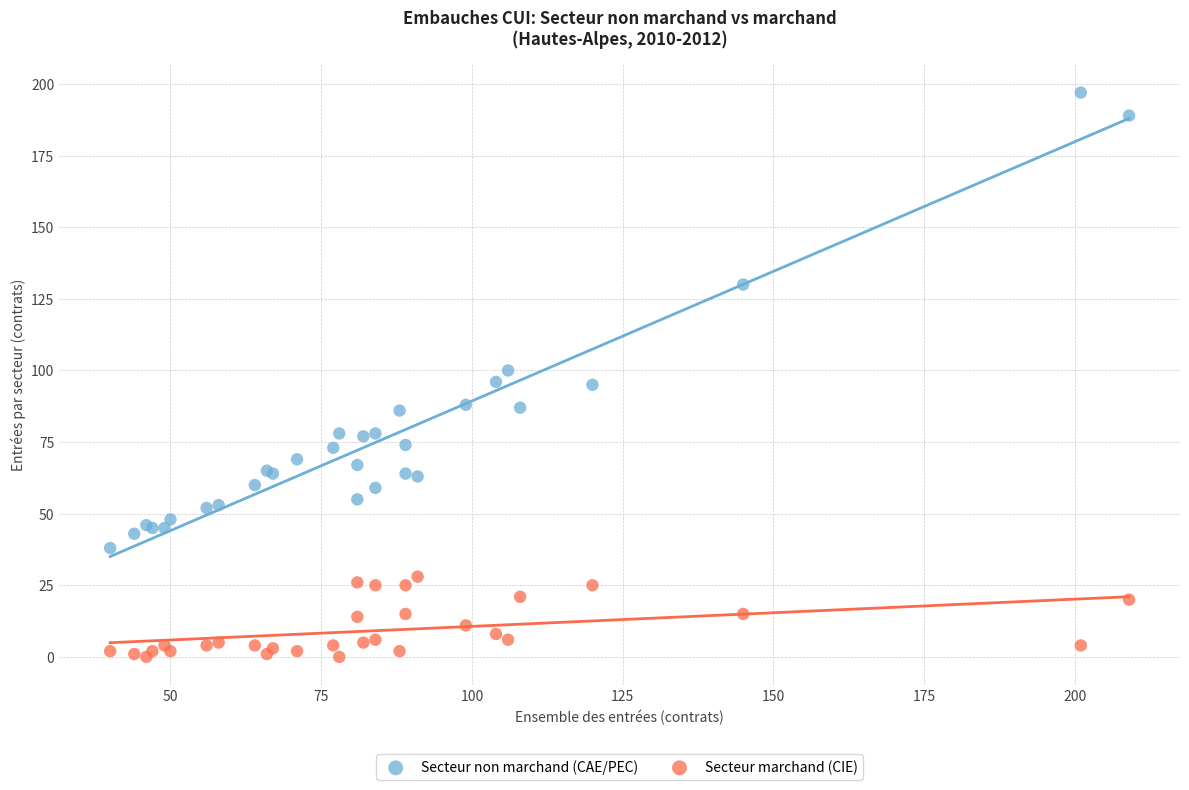

Which series has the widest spread of Y values?

Secteur non marchand (CAE/PEC)